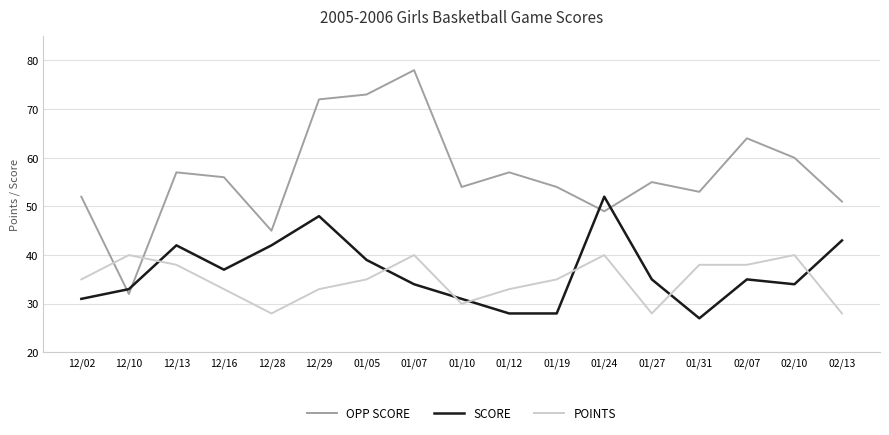

What is the difference between the OPP SCORE values at 12/13 and 02/13?

6